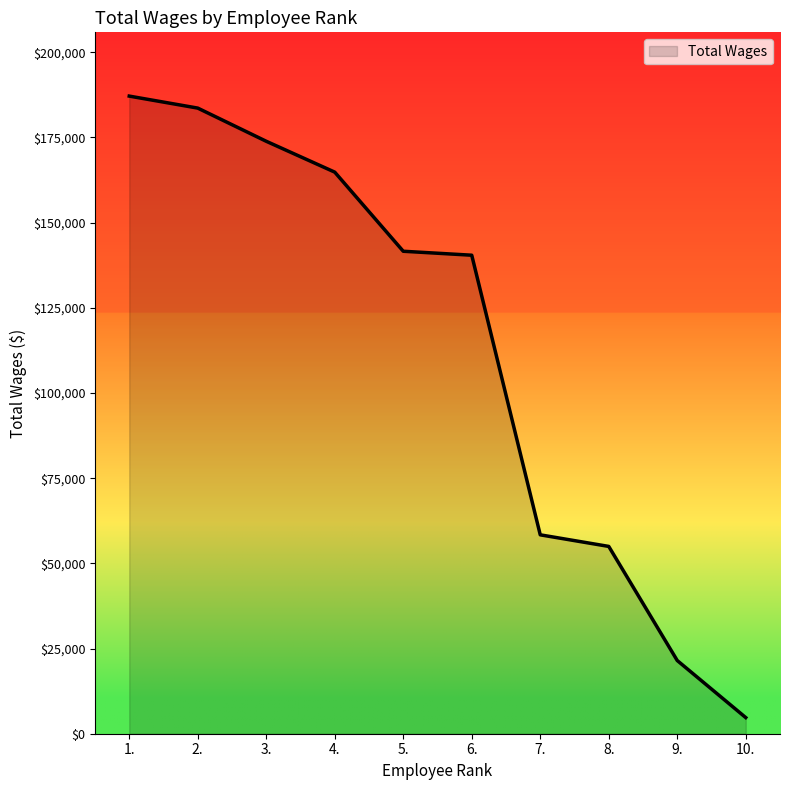

Reading right to left, list all the values displayed in this chart.

10.=4736	9.=21479	8.=54972	7.=58372	6.=140436	5.=141597	4.=164817	3.=173874	2.=183613	1.=187134